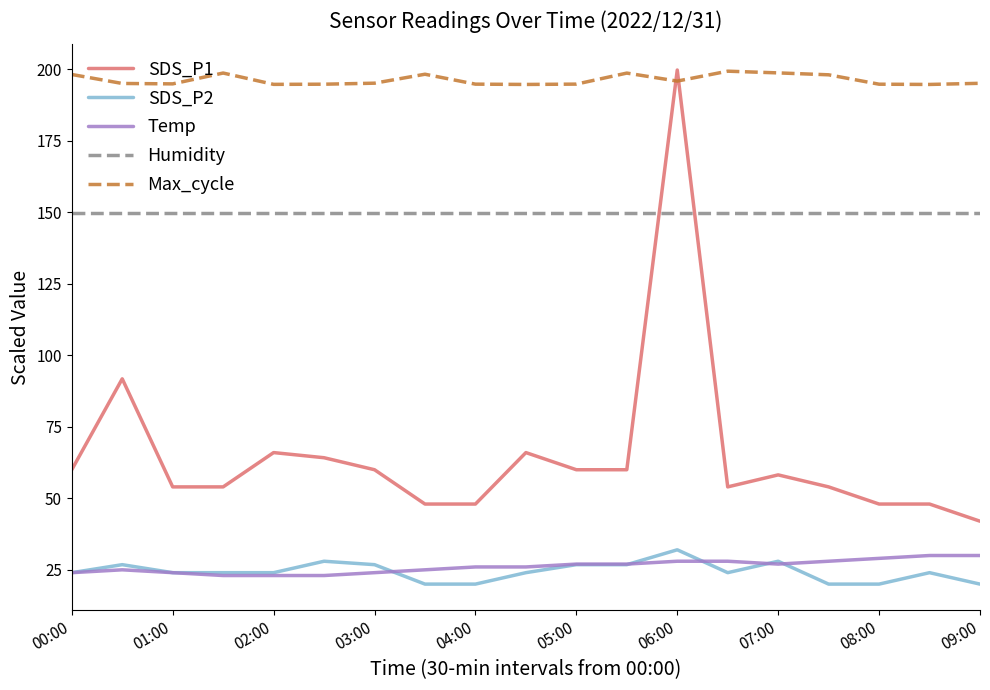

What are all the series names shown in the legend?

SDS_P1, SDS_P2, Temp, Humidity, Max_cycle